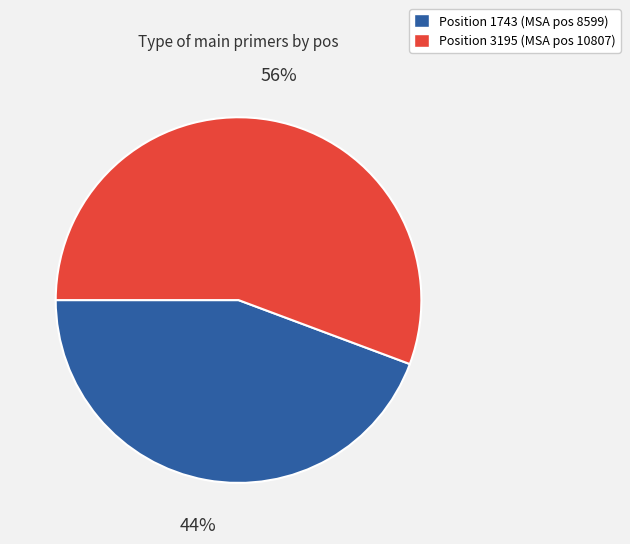

Which slice represents more than half of the pie?

Position 3195 (MSA pos 10807)